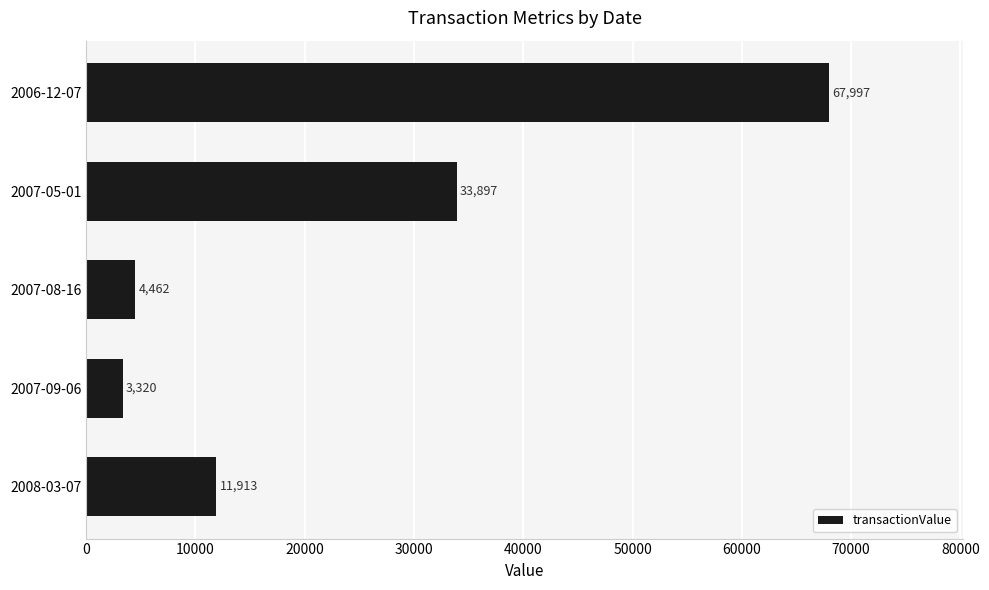

Reading bottom to top, extract all data points from this chart.

2008-03-07=11913	2007-09-06=3320	2007-08-16=4462	2007-05-01=33897	2006-12-07=67997